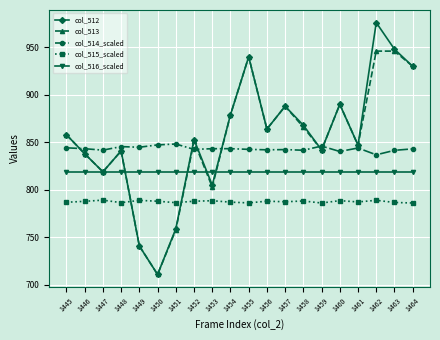

How many lines are shown in the chart?

5